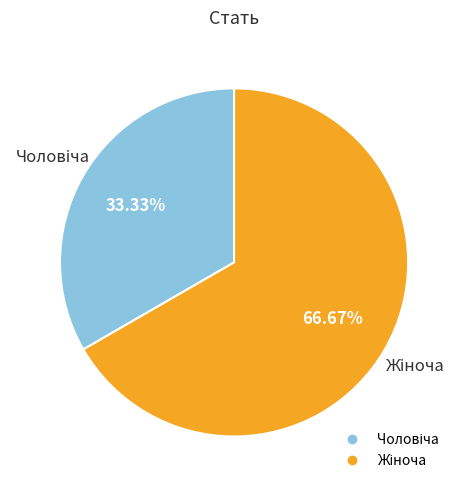

Is there any slice that represents more than half of the pie?

Yes